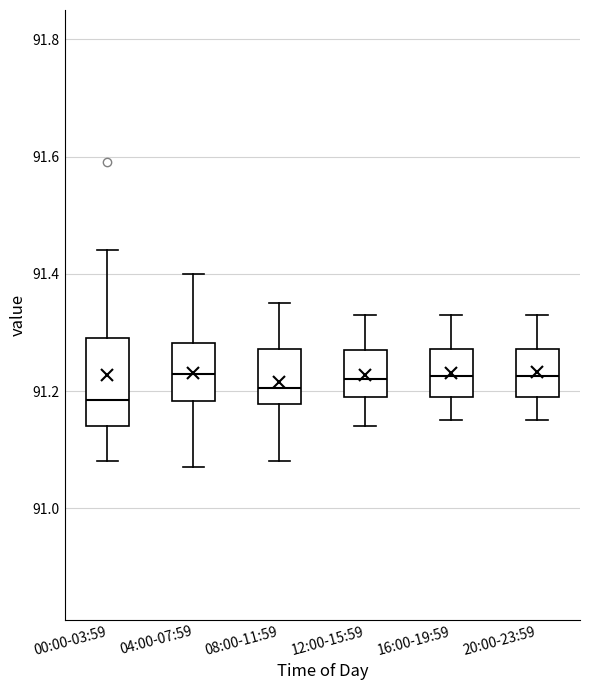

Reading left to right, read every box against the y-axis: the position of its median line, the range the box covers, and the ends of its whiskers. The values are not printed on the chart, so give them approximately, as read against the axis.

00:00-03:59: median 91.18, box 91.14 to 91.30, whiskers 91.08 to 91.44
04:00-07:59: median 91.24, box 91.18 to 91.28, whiskers 91.08 to 91.40
08:00-11:59: median 91.20, box 91.18 to 91.28, whiskers 91.08 to 91.36
12:00-15:59: median 91.22, box 91.20 to 91.28, whiskers 91.14 to 91.34
16:00-19:59: median 91.22, box 91.20 to 91.28, whiskers 91.16 to 91.34
20:00-23:59: median 91.22, box 91.20 to 91.28, whiskers 91.16 to 91.34